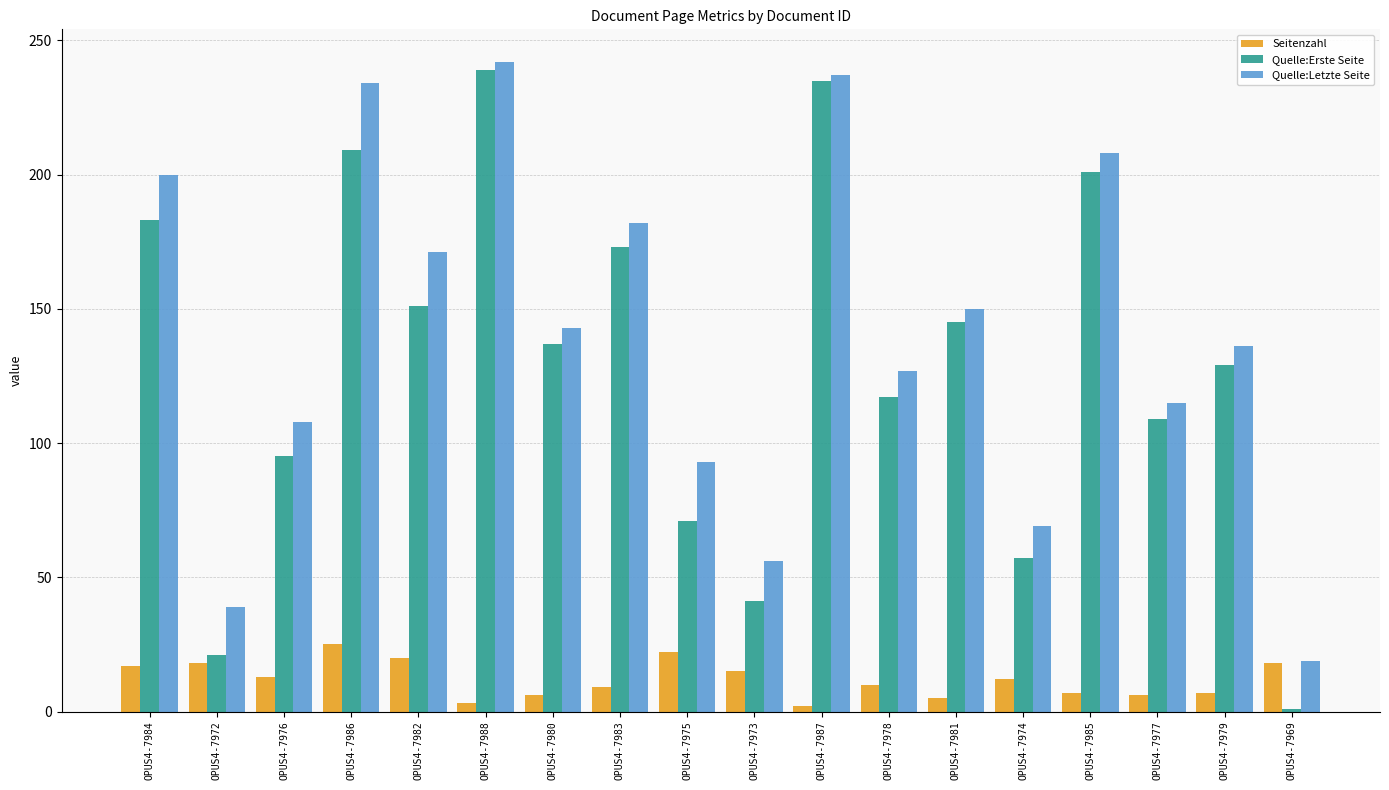

At how many categories does at least one series exceed 62?

15